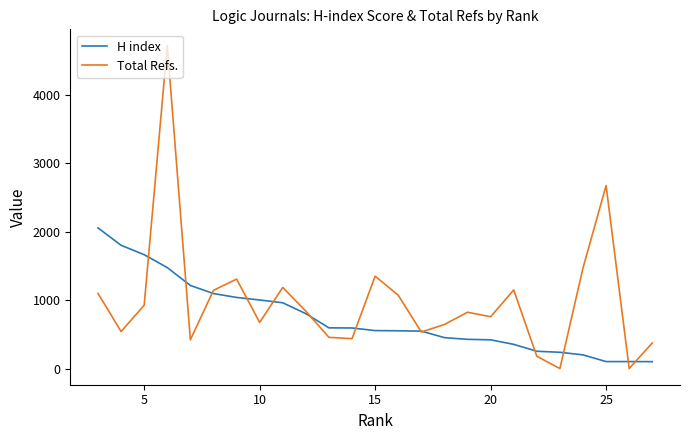

How many lines are shown in the chart?

2